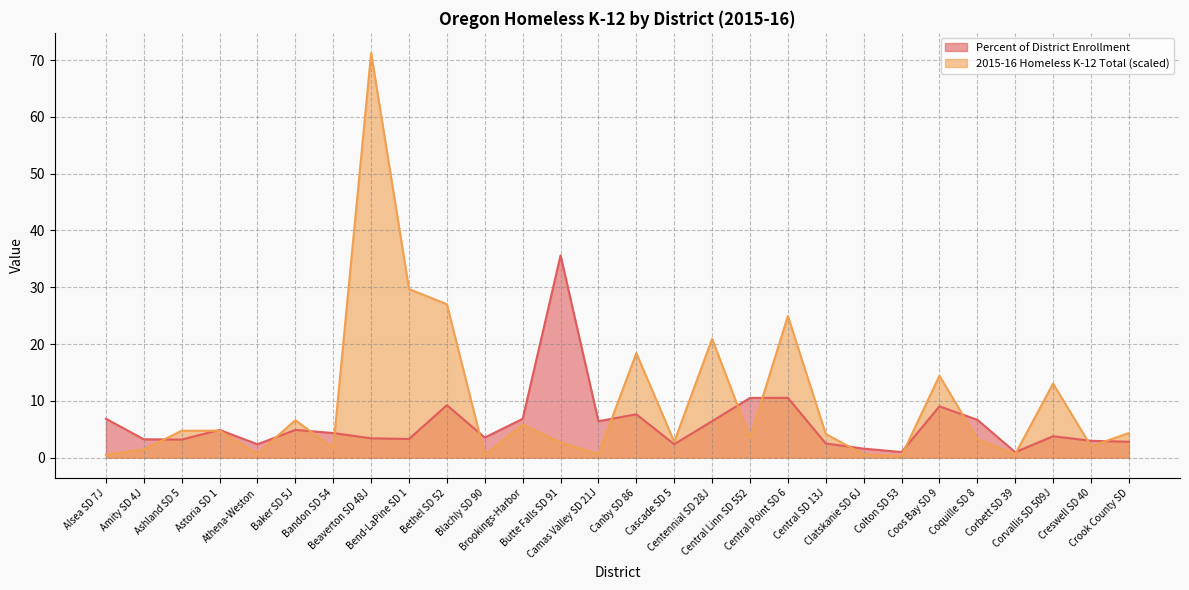

True or false: Percent of District Enrollment and 2015-16 Homeless K-12 Total intersect in this chart.

True